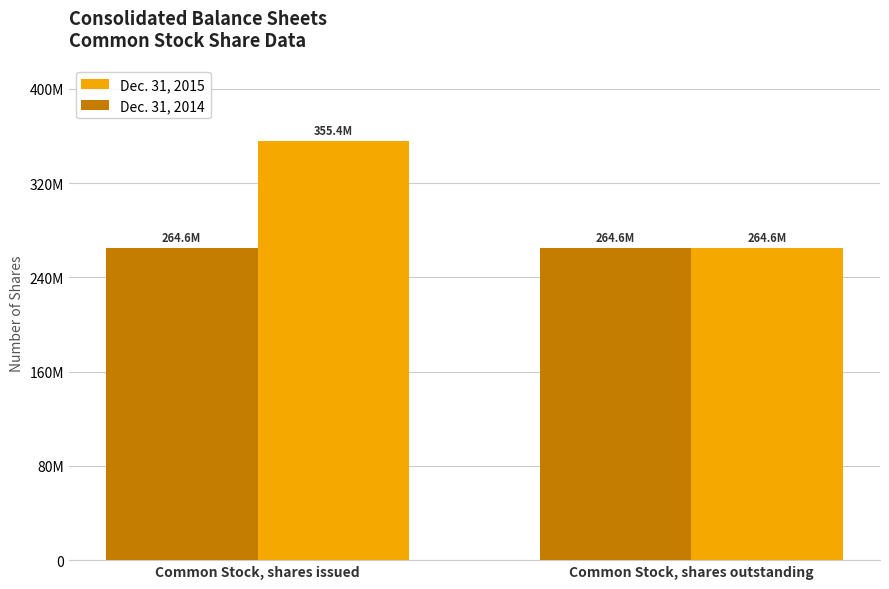

How many Dec. 31, 2015 values are between 264620555 and 355431281?

2